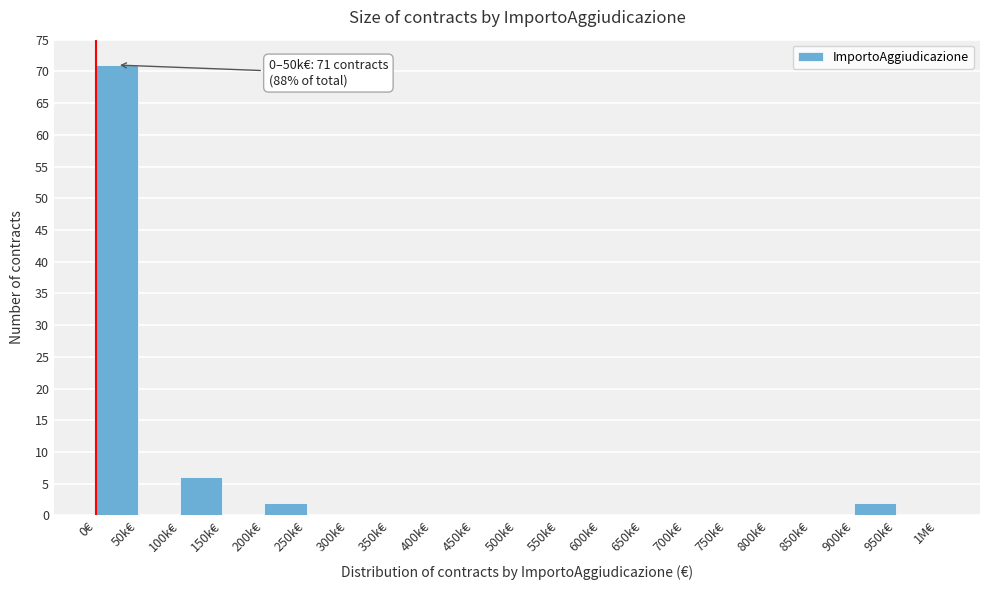

Reading left to right, what are all the values shown in this chart?

0€=71	50k€=0	100k€=6	150k€=0	200k€=2	250k€=0	300k€=0	350k€=0	400k€=0	450k€=0	500k€=0	550k€=0	600k€=0	650k€=0	700k€=0	750k€=0	800k€=0	850k€=0	900k€=2	950k€=0